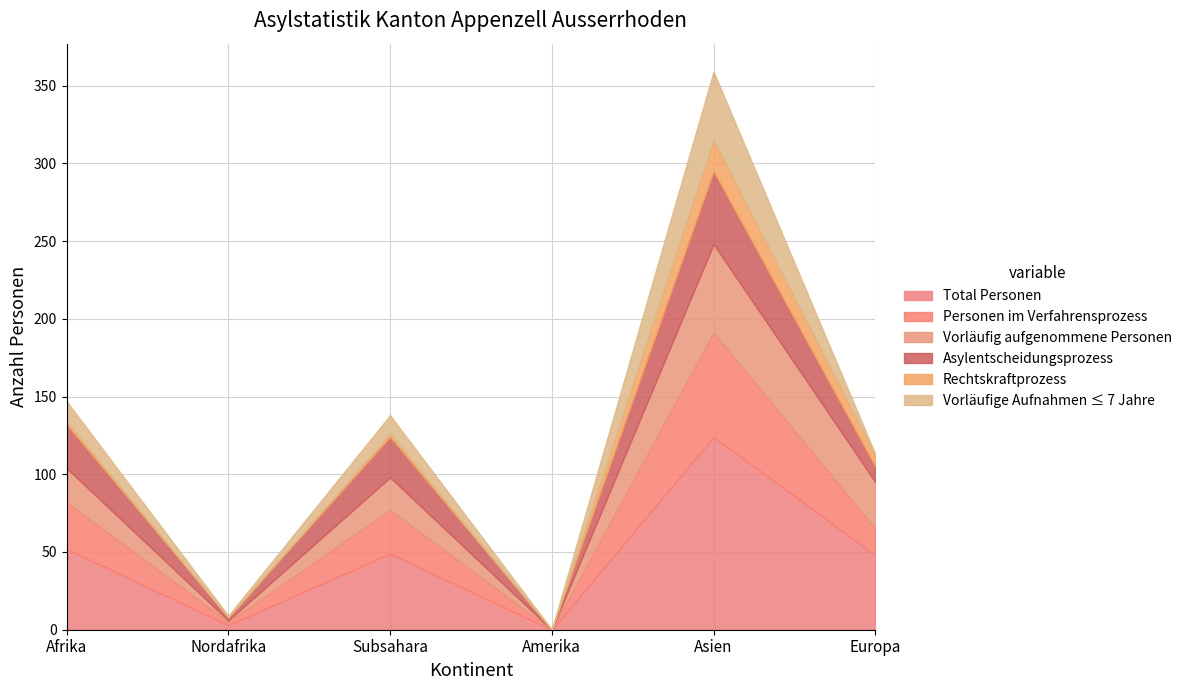

Reading right to left, what are all the values shown in this chart?

Total Personen: Europa=48	Asien=124	Amerika=0	Subsahara=49	Nordafrika=3	Afrika=52
Personen im Verfahrensprozess: Europa=17	Asien=67	Amerika=0	Subsahara=28	Nordafrika=2	Afrika=30
Vorläufig aufgenommene Personen: Europa=30	Asien=57	Amerika=0	Subsahara=21	Nordafrika=1	Afrika=22
Asylentscheidungsprozess: Europa=10	Asien=47	Amerika=0	Subsahara=26	Nordafrika=2	Afrika=28
Rechtskraftprozess: Europa=7	Asien=20	Amerika=0	Subsahara=2	Nordafrika=0	Afrika=2
Vorläufige Aufnahmen ≤ 7 Jahre: Europa=1	Asien=44	Amerika=0	Subsahara=12	Nordafrika=1	Afrika=13